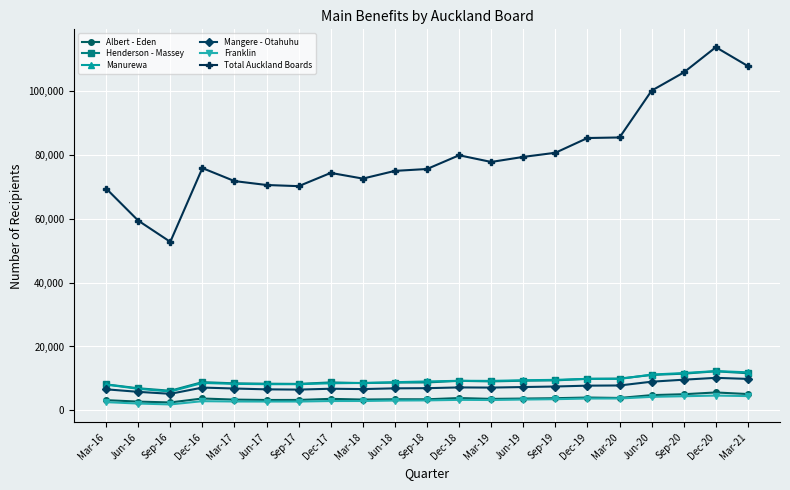

What is the label of the 13th point from the left?

Mar-19